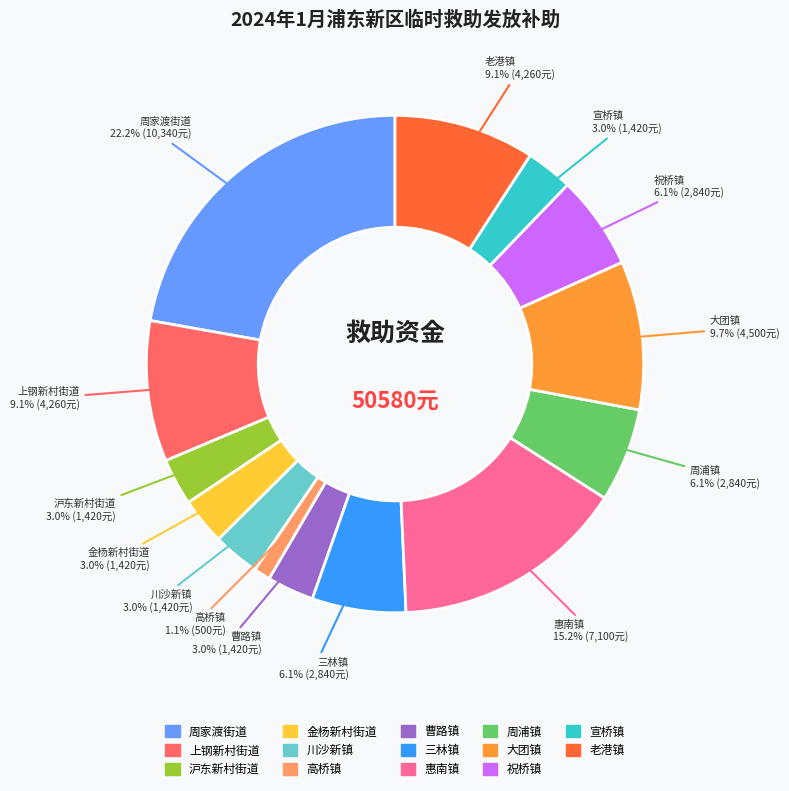

The 大团镇 slice represents 23% of the pie. True or false?

False